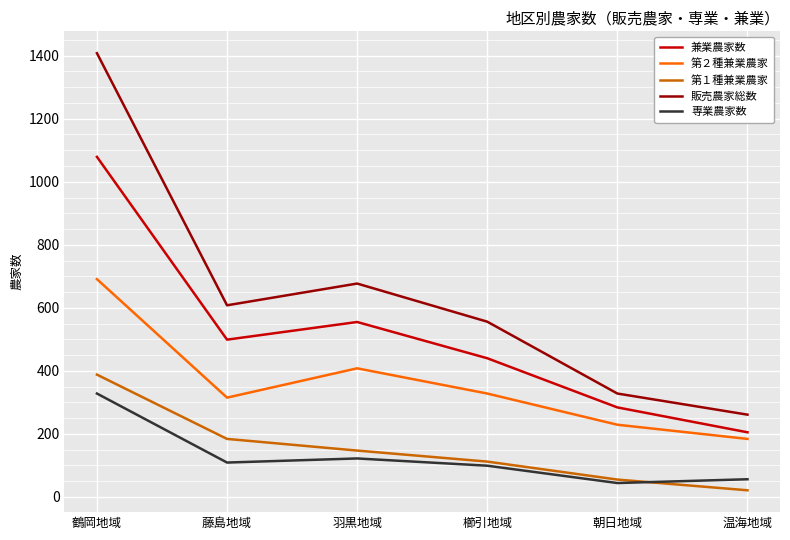

True or false: 第１種兼業農家 and 兼業農家数 cross at least once.

False